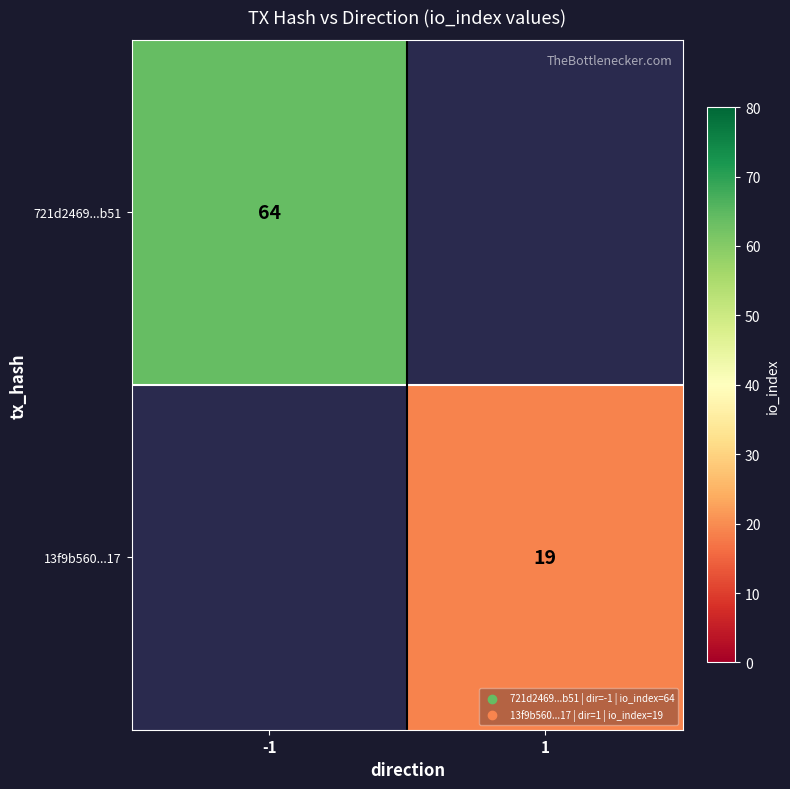

The 13f9b560...17 series shows 6 at 1. True or false?

False